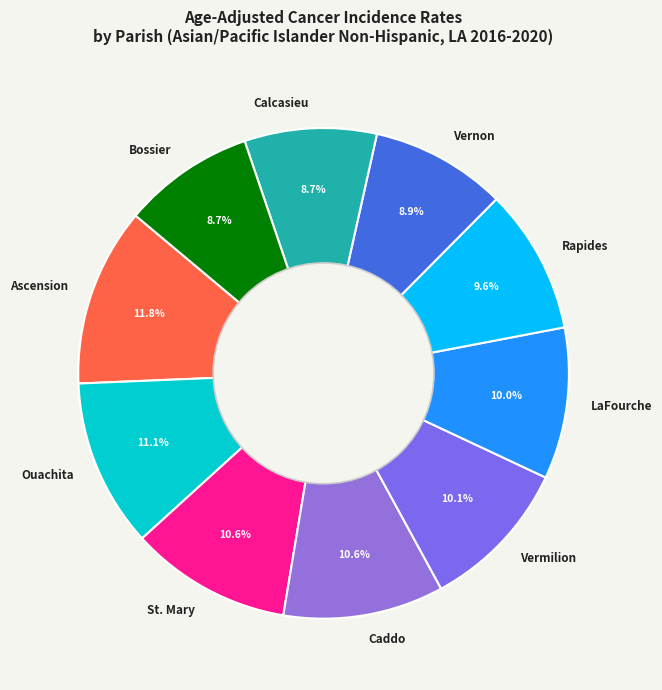

Combined, what portion of the pie is Calcasieu and Ascension?

20.5%